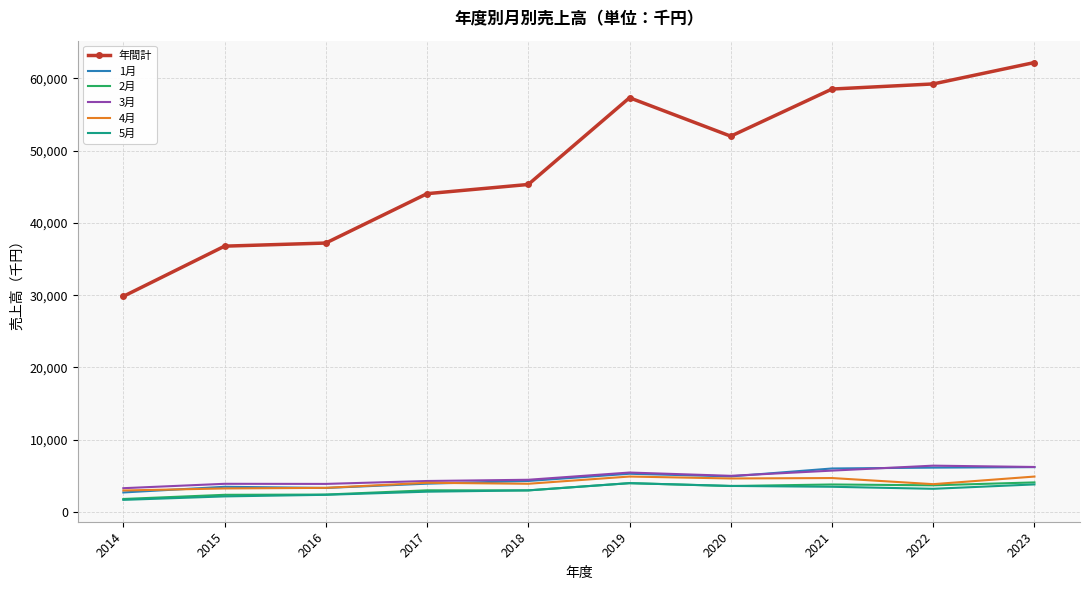

What is the maximum value shown in the chart?

62195